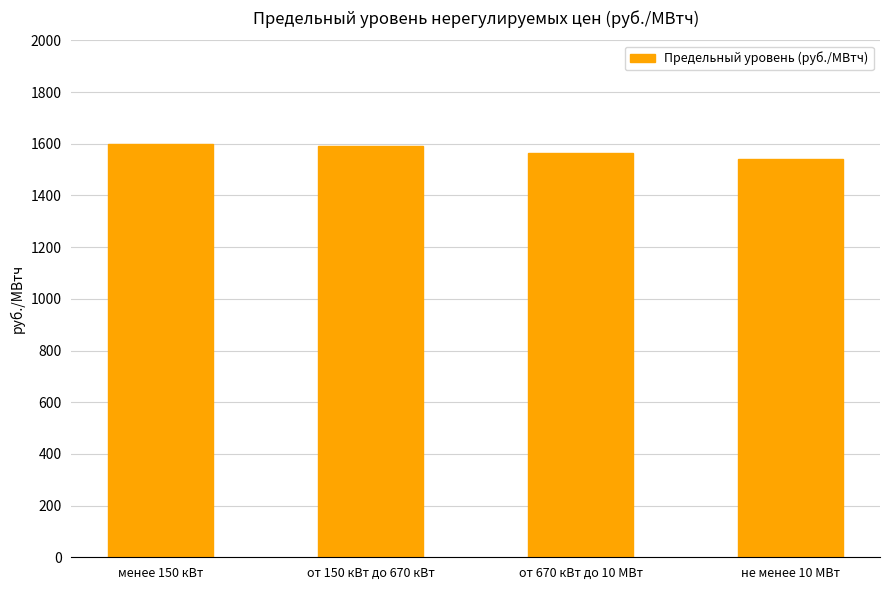

What is the sum of the values at от 150 кВт до 670 кВт and от 670 кВт до 10 МВт?

3155.9